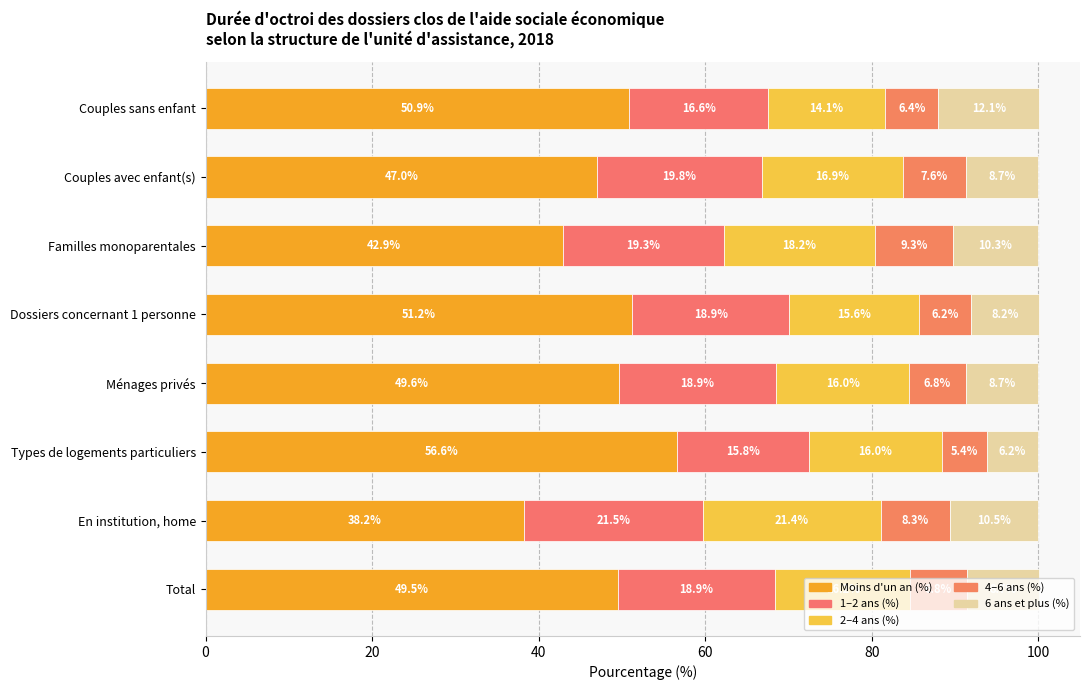

How many data points in Moins d'un an (%) are above 49?

5